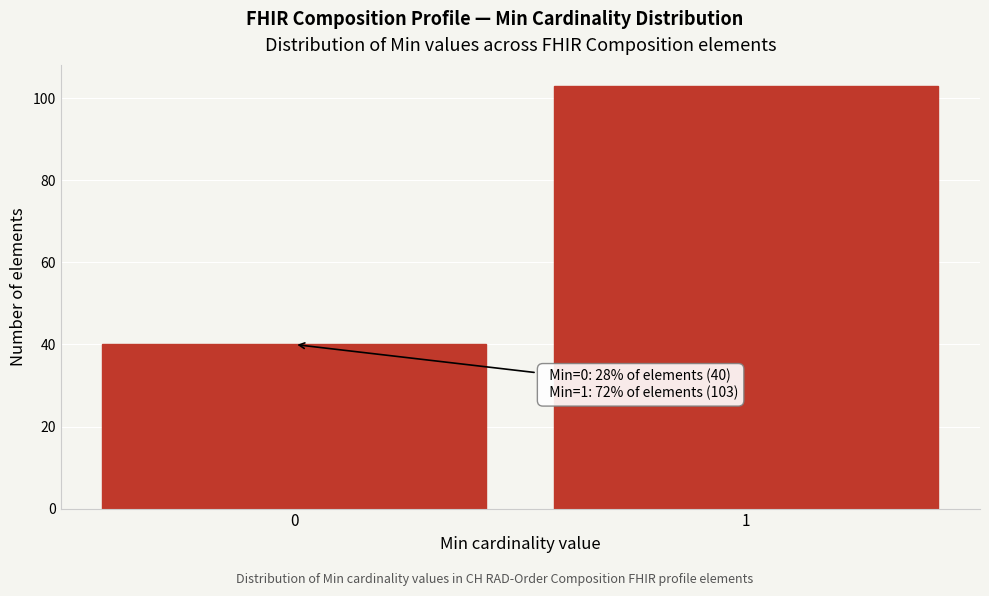

Reading right to left, transcribe all the data shown in this chart.

103	40